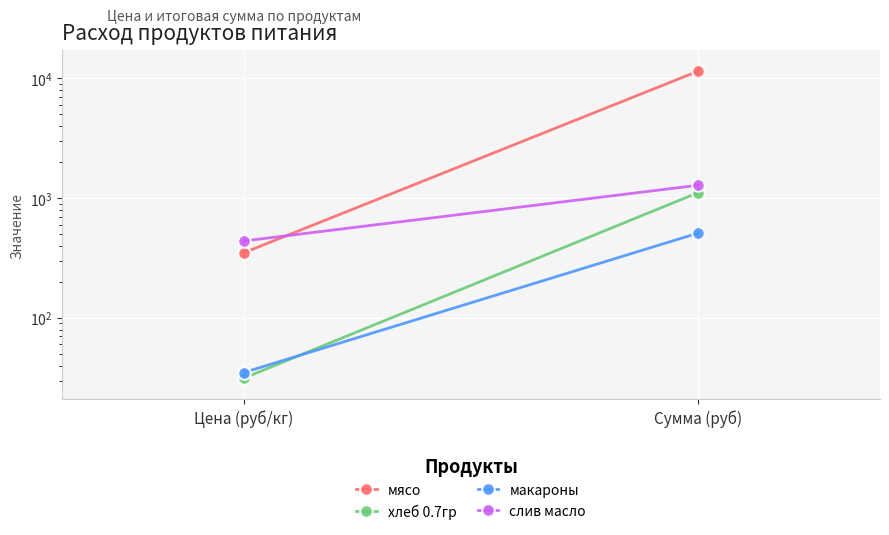

What is the spread (max minus min) of values at Цена (руб/кг)?

407.5